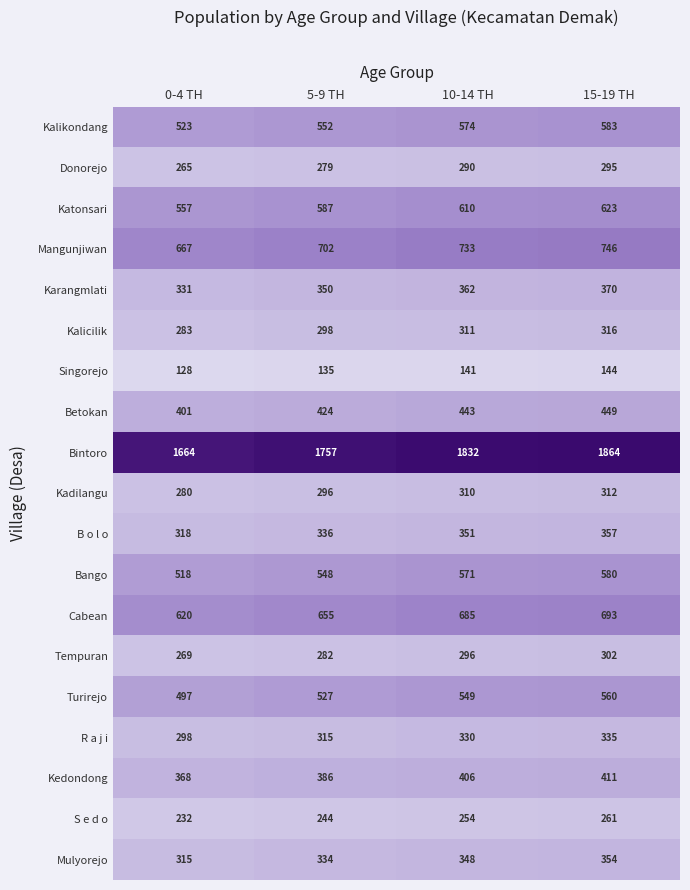

Rank the series by their maximum value, from highest to lowest.

Bintoro, Mangunjiwan, Cabean, Katonsari, Kalikondang, Bango, Turirejo, Betokan, Kedondong, Karangmlati, B o l o, Mulyorejo, R a j i, Kalicilik, Kadilangu, Tempuran, Donorejo, S e d o, Singorejo